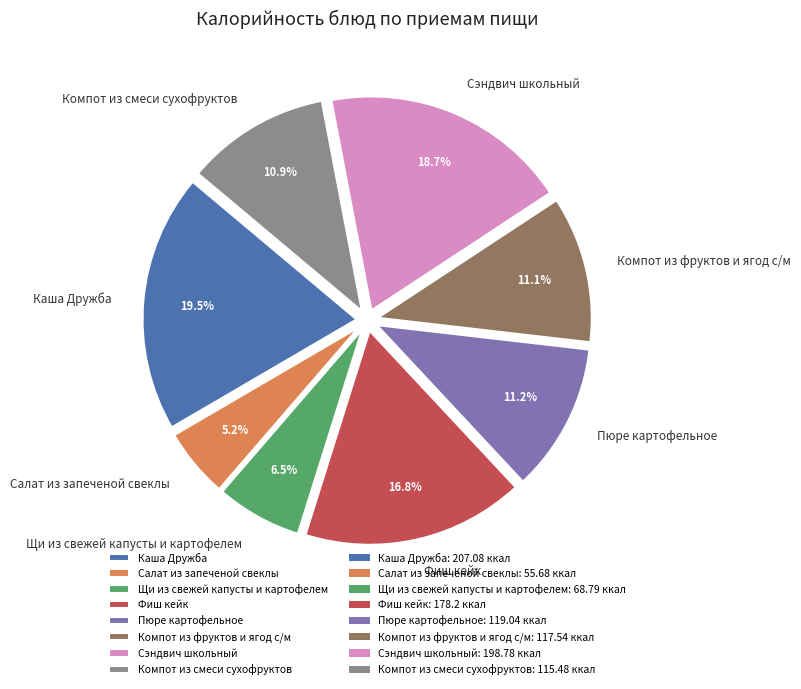

What is the ratio of the value at Салат из запеченой свеклы to the value at Пюре картофельное?

0.5